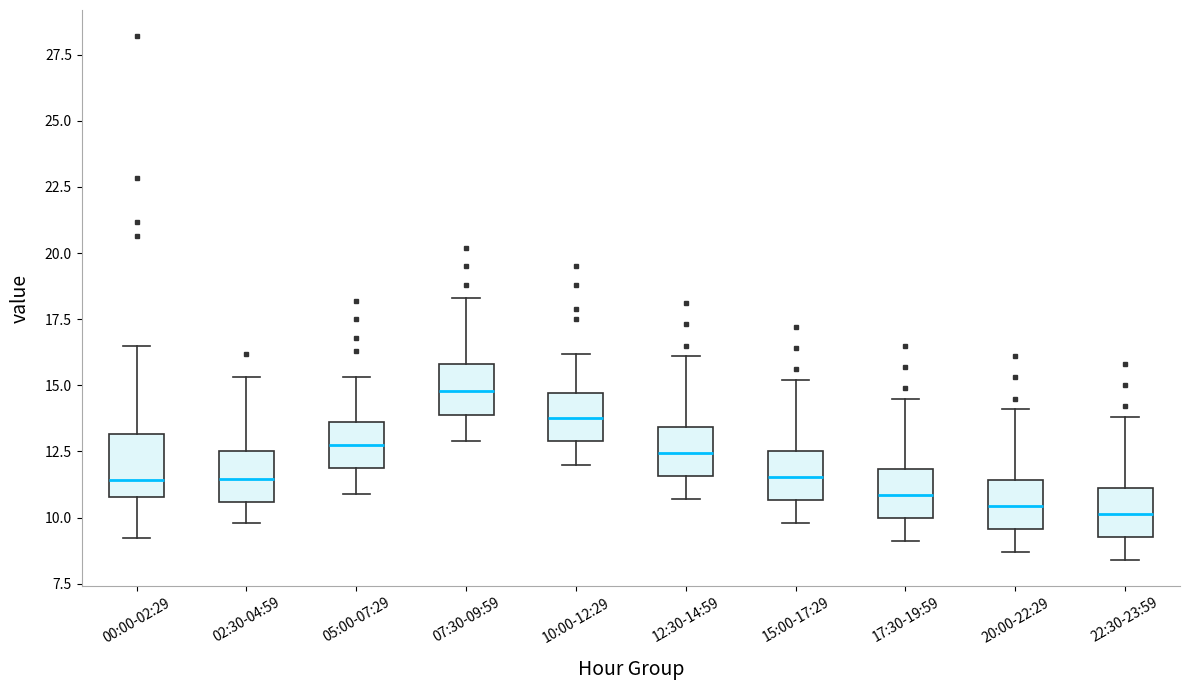

Reading left to right, transcribe this box plot: for each box, give where its median line is, the range the box spans, and where its two whiskers end, as read against the y-axis. The values are not printed on the chart, so give them approximately, as read against the axis.

00:00-02:29: median 11.5, box 11.0 to 13.0, whiskers 9.0 to 16.5
02:30-04:59: median 11.5, box 10.5 to 12.5, whiskers 10.0 to 15.5
05:00-07:29: median 13.0, box 12.0 to 13.5, whiskers 11.0 to 15.5
07:30-09:59: median 15.0, box 14.0 to 16.0, whiskers 13.0 to 18.5
10:00-12:29: median 14.0, box 13.0 to 14.5, whiskers 12.0 to 16.0
12:30-14:59: median 12.5, box 11.5 to 13.5, whiskers 10.5 to 16.0
15:00-17:29: median 11.5, box 10.5 to 12.5, whiskers 10.0 to 15.0
17:30-19:59: median 11.0, box 10.0 to 12.0, whiskers 9.0 to 14.5
20:00-22:29: median 10.5, box 9.5 to 11.5, whiskers 8.5 to 14.0
22:30-23:59: median 10.0, box 9.5 to 11.0, whiskers 8.5 to 14.0